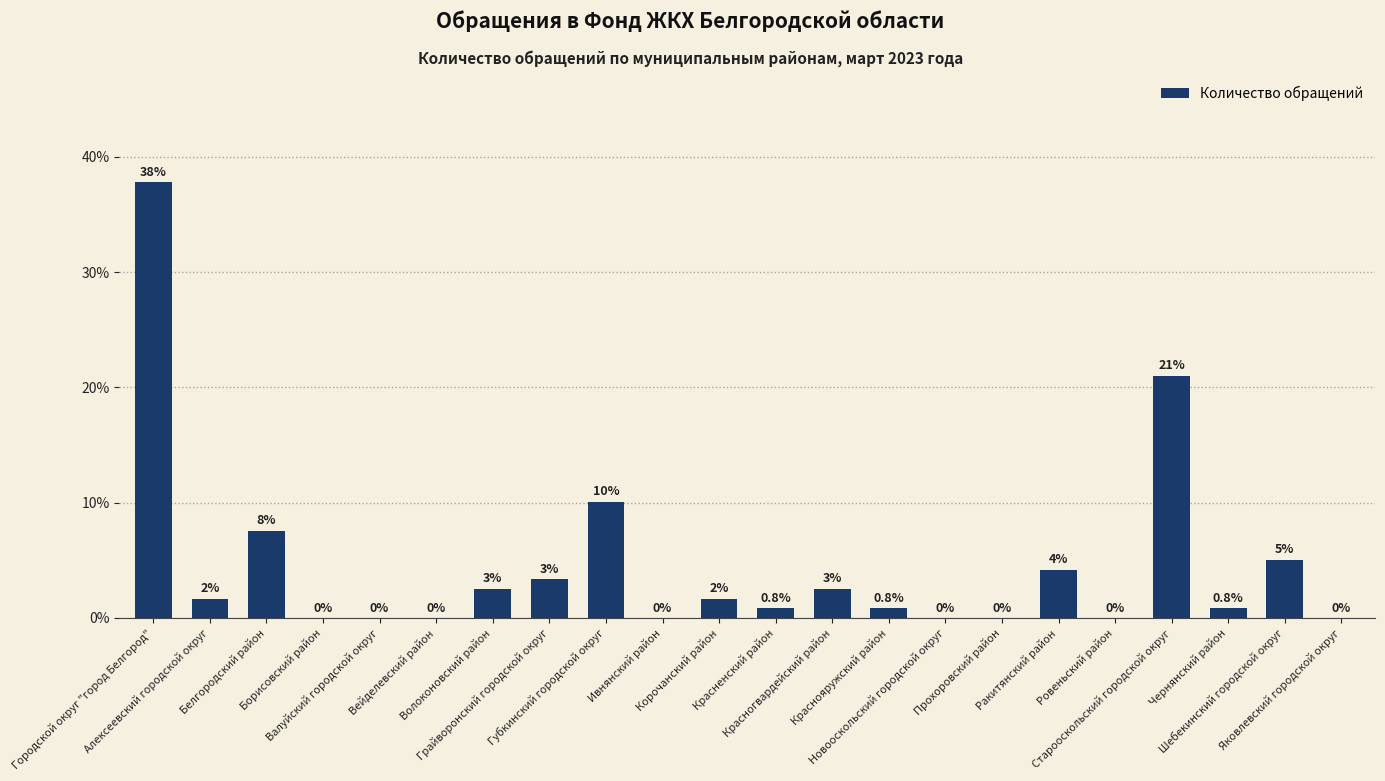

List the labels in order of value, largest first.

Городской округ "город Белгород", Старооскольский городской округ, Губкинский городской округ, Белгородский район, Шебекинский городской округ, Ракитянский район, Грайворонский городской округ, Волоконовский район, Красногвардейский район, Алексеевский городской округ, Корочанский район, Красненский район, Краснояружский район, Чернянский район, Борисовский район, Валуйский городской округ, Вейделевский район, Ивнянский район, Новооскольский городской округ, Прохоровский район, Ровеньский район, Яковлевский городской округ